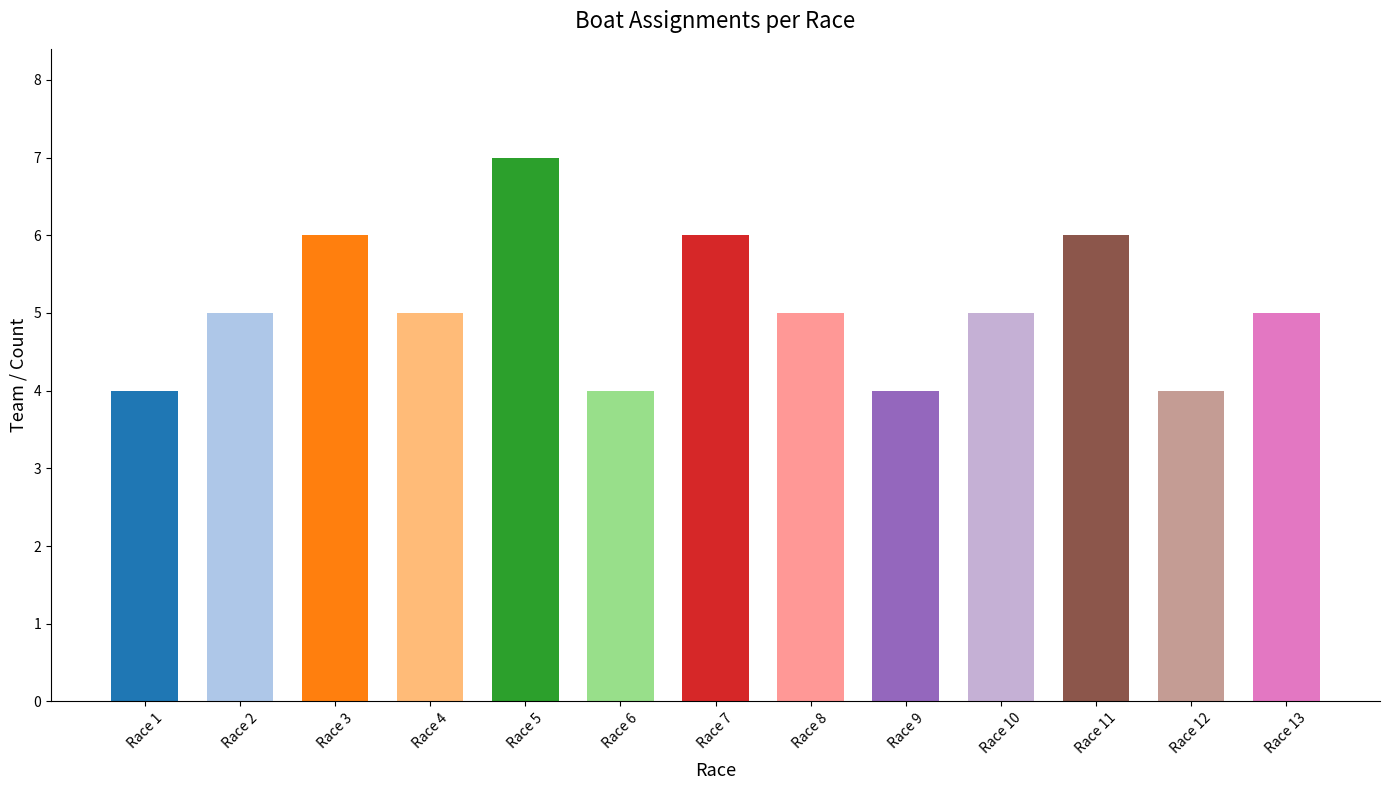

What is the value of the 11th bar from the left?

6